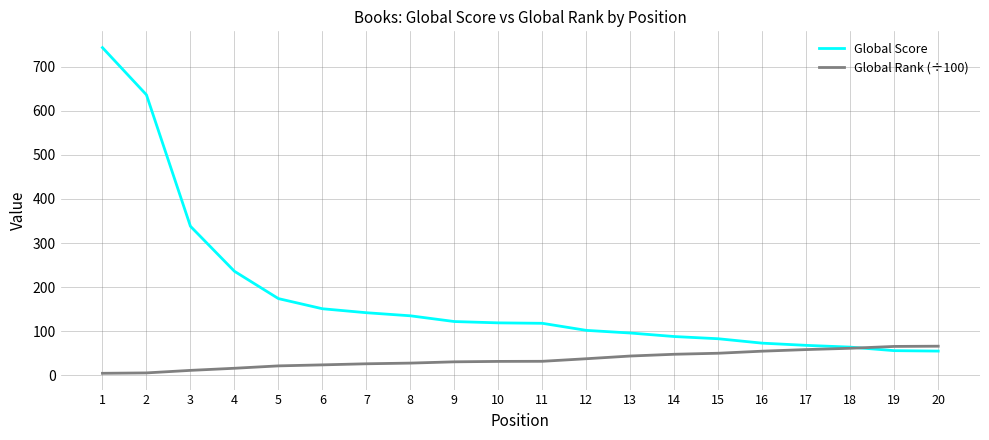

What is the minimum value shown in the chart?

4.7